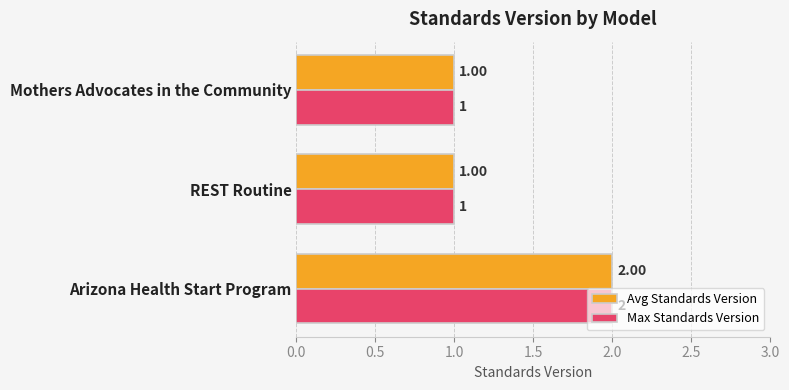

At which category is the sum across all series the highest?

Arizona Health Start Program